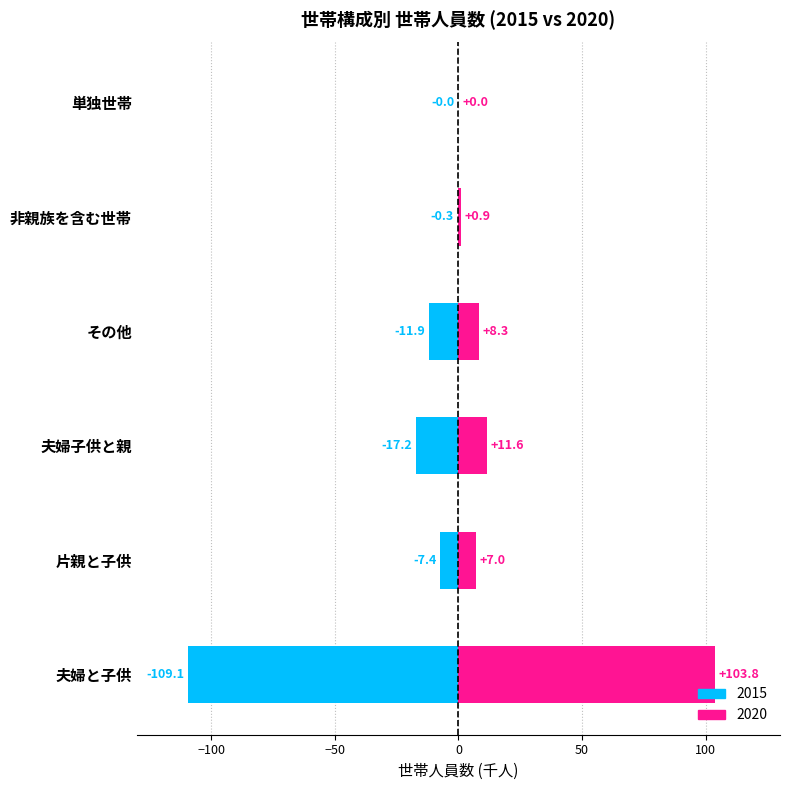

The 2020 series shows 0.0 at 単独世帯. True or false?

True